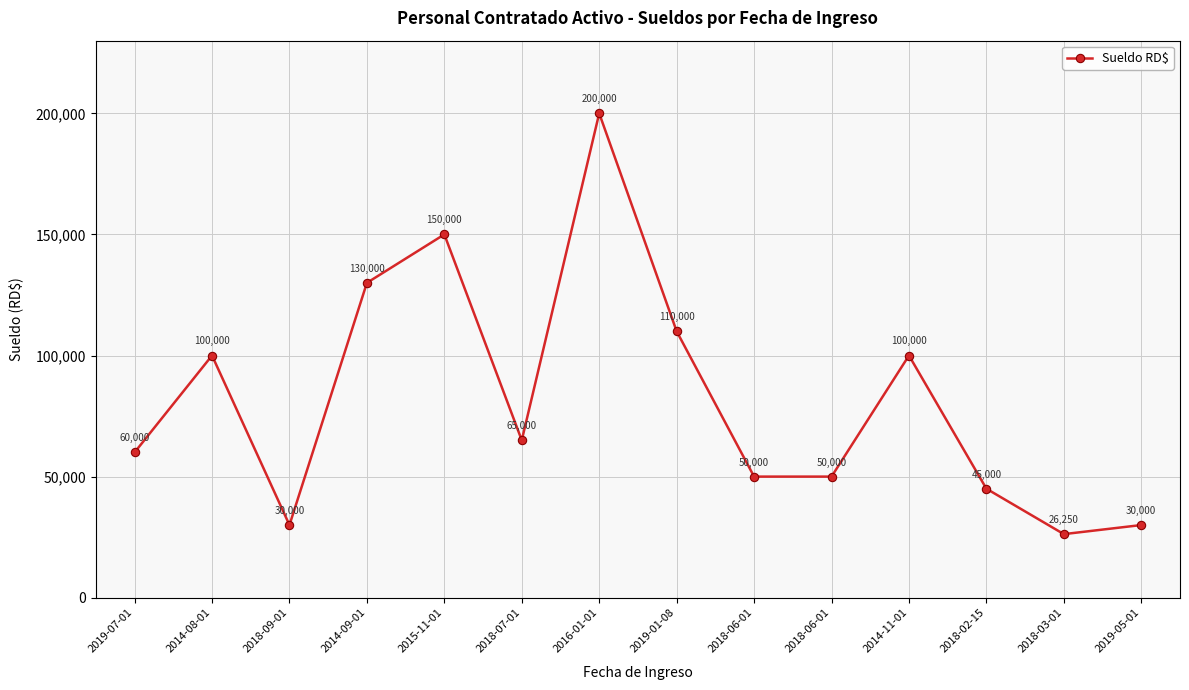

Count the number of categories in the chart.

14